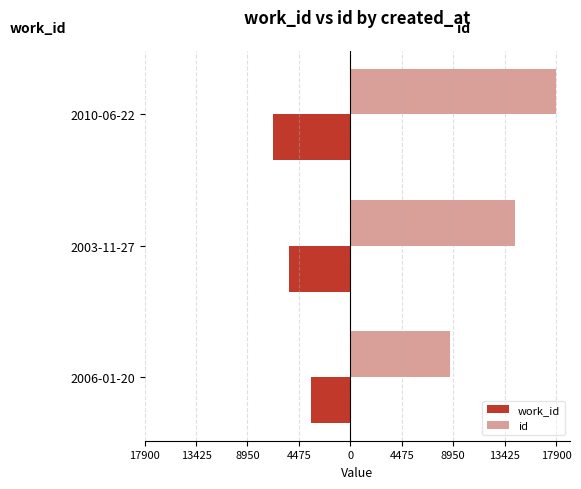

What are all the series names shown in the legend?

work_id, id